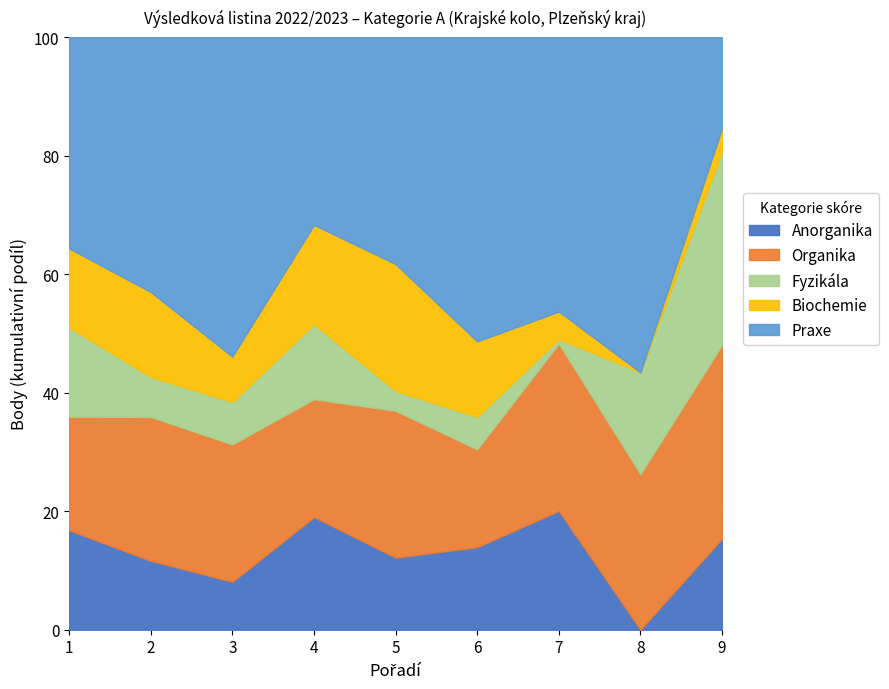

What is the maximum value for Anorganika?

20.1